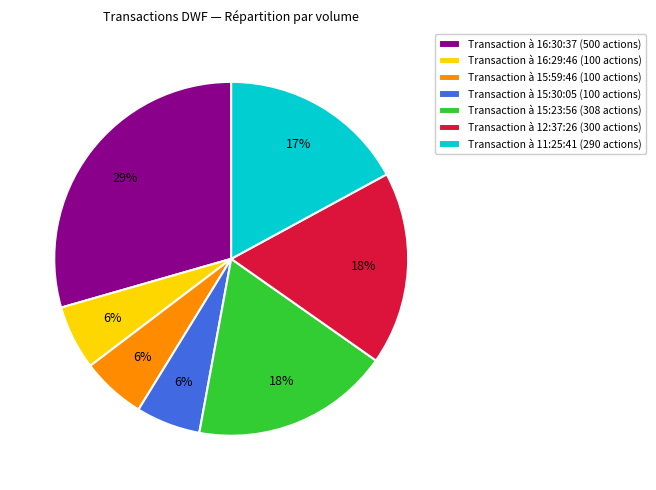

Is there any slice that represents more than half of the pie?

No